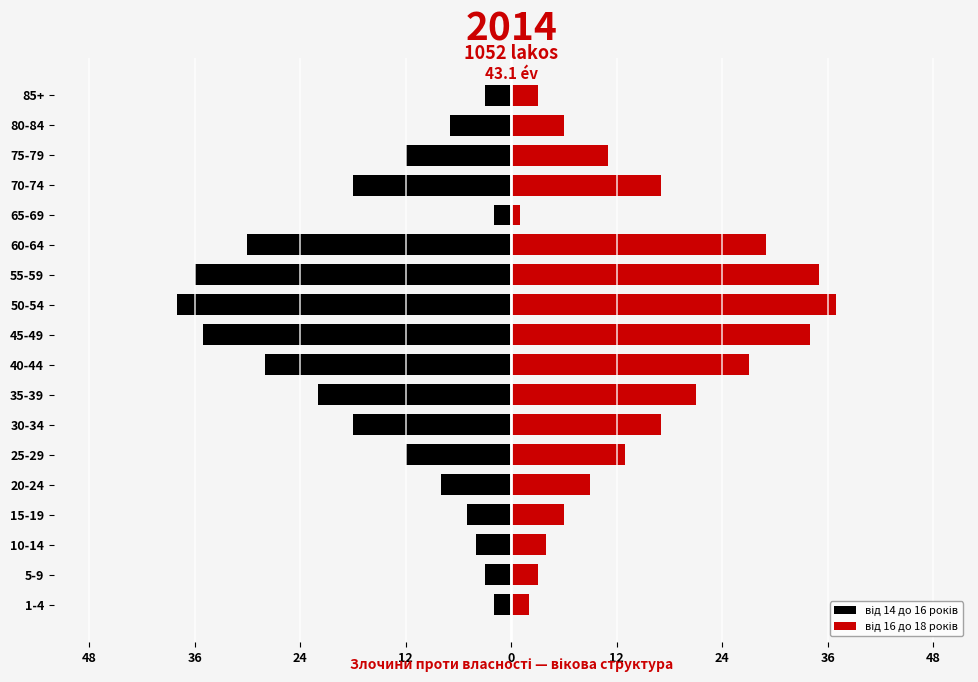

What are all the series names shown in the legend?

від 14 до 16 років, від 16 до 18 років